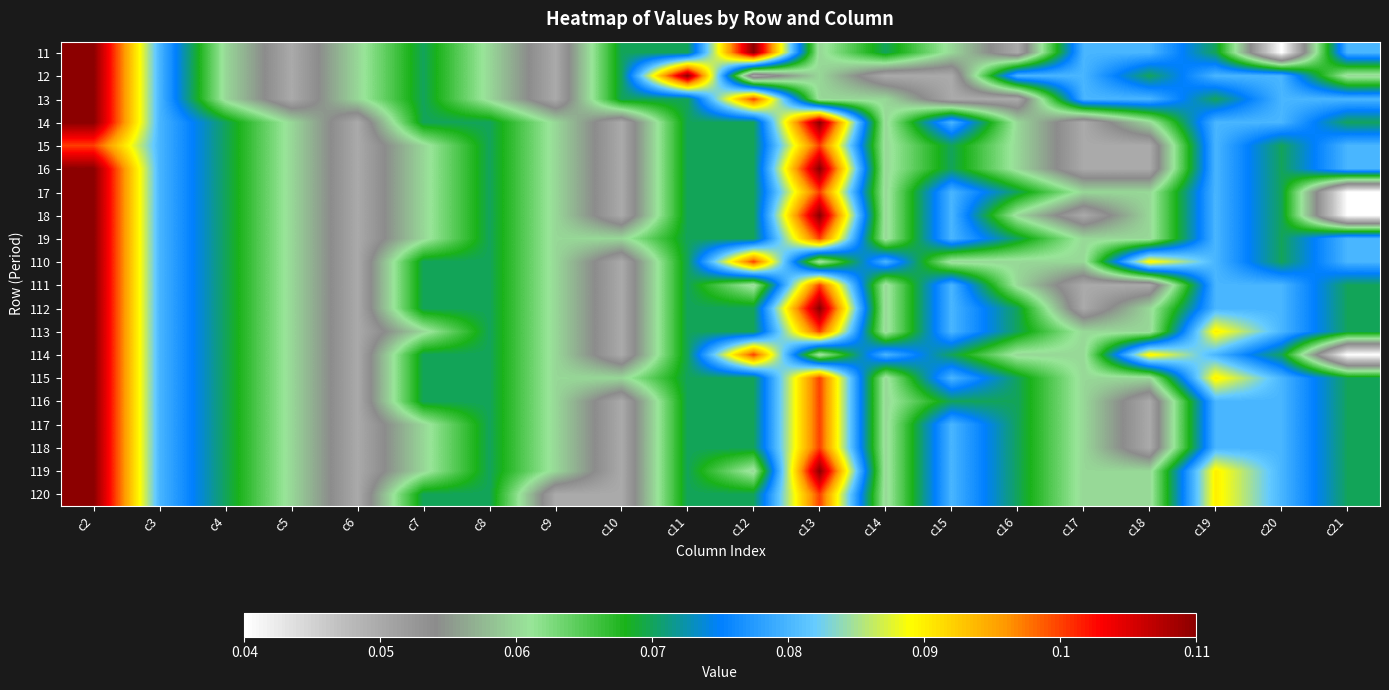

Reading right to left, extract all data points from this chart.

11: c21=0.1	c20=0.0	c19=0.1	c18=0.1	c17=0.1	c16=0.1	c15=0.1	c14=0.1	c13=0.1	c12=0.1	c11=0.1	c10=0.1	c9=0.1	c8=0.1	c7=0.1	c6=0.1	c5=0.1	c4=0.1	c3=0.1	c2=0.1
12: c21=0.1	c20=0.1	c19=0.1	c18=0.1	c17=0.1	c16=0.1	c15=0.1	c14=0.1	c13=0.1	c12=0.1	c11=0.1	c10=0.1	c9=0.1	c8=0.1	c7=0.1	c6=0.1	c5=0.1	c4=0.1	c3=0.1	c2=0.1
13: c21=0.1	c20=0.1	c19=0.1	c18=0.1	c17=0.1	c16=0.1	c15=0.1	c14=0.1	c13=0.1	c12=0.1	c11=0.1	c10=0.1	c9=0.1	c8=0.1	c7=0.1	c6=0.1	c5=0.1	c4=0.1	c3=0.1	c2=0.1
14: c21=0.1	c20=0.1	c19=0.1	c18=0.1	c17=0.1	c16=0.1	c15=0.1	c14=0.1	c13=0.1	c12=0.1	c11=0.1	c10=0.1	c9=0.1	c8=0.1	c7=0.1	c6=0.1	c5=0.1	c4=0.1	c3=0.1	c2=0.1
15: c21=0.1	c20=0.1	c19=0.1	c18=0.1	c17=0.1	c16=0.1	c15=0.1	c14=0.1	c13=0.1	c12=0.1	c11=0.1	c10=0.1	c9=0.1	c8=0.1	c7=0.1	c6=0.1	c5=0.1	c4=0.1	c3=0.1	c2=0.1
16: c21=0.1	c20=0.1	c19=0.1	c18=0.1	c17=0.1	c16=0.1	c15=0.1	c14=0.1	c13=0.1	c12=0.1	c11=0.1	c10=0.1	c9=0.1	c8=0.1	c7=0.1	c6=0.1	c5=0.1	c4=0.1	c3=0.1	c2=0.1
17: c21=0.0	c20=0.1	c19=0.1	c18=0.1	c17=0.1	c16=0.1	c15=0.1	c14=0.1	c13=0.1	c12=0.1	c11=0.1	c10=0.1	c9=0.1	c8=0.1	c7=0.1	c6=0.1	c5=0.1	c4=0.1	c3=0.1	c2=0.1
18: c21=0.0	c20=0.1	c19=0.1	c18=0.1	c17=0.1	c16=0.1	c15=0.1	c14=0.1	c13=0.1	c12=0.1	c11=0.1	c10=0.1	c9=0.1	c8=0.1	c7=0.1	c6=0.1	c5=0.1	c4=0.1	c3=0.1	c2=0.1
19: c21=0.1	c20=0.1	c19=0.1	c18=0.1	c17=0.1	c16=0.1	c15=0.1	c14=0.1	c13=0.1	c12=0.1	c11=0.1	c10=0.1	c9=0.1	c8=0.1	c7=0.1	c6=0.1	c5=0.1	c4=0.1	c3=0.1	c2=0.1
110: c21=0.1	c20=0.1	c19=0.1	c18=0.1	c17=0.1	c16=0.1	c15=0.1	c14=0.1	c13=0.1	c12=0.1	c11=0.1	c10=0.1	c9=0.1	c8=0.1	c7=0.1	c6=0.1	c5=0.1	c4=0.1	c3=0.1	c2=0.1
111: c21=0.1	c20=0.1	c19=0.1	c18=0.1	c17=0.1	c16=0.1	c15=0.1	c14=0.1	c13=0.1	c12=0.1	c11=0.1	c10=0.1	c9=0.1	c8=0.1	c7=0.1	c6=0.1	c5=0.1	c4=0.1	c3=0.1	c2=0.1
112: c21=0.1	c20=0.1	c19=0.1	c18=0.1	c17=0.1	c16=0.1	c15=0.1	c14=0.1	c13=0.1	c12=0.1	c11=0.1	c10=0.1	c9=0.1	c8=0.1	c7=0.1	c6=0.1	c5=0.1	c4=0.1	c3=0.1	c2=0.1
113: c21=0.1	c20=0.1	c19=0.1	c18=0.1	c17=0.1	c16=0.1	c15=0.1	c14=0.1	c13=0.1	c12=0.1	c11=0.1	c10=0.1	c9=0.1	c8=0.1	c7=0.1	c6=0.1	c5=0.1	c4=0.1	c3=0.1	c2=0.1
114: c21=0.0	c20=0.1	c19=0.1	c18=0.1	c17=0.1	c16=0.1	c15=0.1	c14=0.1	c13=0.1	c12=0.1	c11=0.1	c10=0.1	c9=0.1	c8=0.1	c7=0.1	c6=0.1	c5=0.1	c4=0.1	c3=0.1	c2=0.1
115: c21=0.1	c20=0.1	c19=0.1	c18=0.1	c17=0.1	c16=0.1	c15=0.1	c14=0.1	c13=0.1	c12=0.1	c11=0.1	c10=0.1	c9=0.1	c8=0.1	c7=0.1	c6=0.1	c5=0.1	c4=0.1	c3=0.1	c2=0.1
116: c21=0.1	c20=0.1	c19=0.1	c18=0.1	c17=0.1	c16=0.1	c15=0.1	c14=0.1	c13=0.1	c12=0.1	c11=0.1	c10=0.1	c9=0.1	c8=0.1	c7=0.1	c6=0.1	c5=0.1	c4=0.1	c3=0.1	c2=0.1
117: c21=0.1	c20=0.1	c19=0.1	c18=0.1	c17=0.1	c16=0.1	c15=0.1	c14=0.1	c13=0.1	c12=0.1	c11=0.1	c10=0.1	c9=0.1	c8=0.1	c7=0.1	c6=0.1	c5=0.1	c4=0.1	c3=0.1	c2=0.1
118: c21=0.1	c20=0.1	c19=0.1	c18=0.1	c17=0.1	c16=0.1	c15=0.1	c14=0.1	c13=0.1	c12=0.1	c11=0.1	c10=0.1	c9=0.1	c8=0.1	c7=0.1	c6=0.1	c5=0.1	c4=0.1	c3=0.1	c2=0.1
119: c21=0.1	c20=0.1	c19=0.1	c18=0.1	c17=0.1	c16=0.1	c15=0.1	c14=0.1	c13=0.1	c12=0.1	c11=0.1	c10=0.1	c9=0.1	c8=0.1	c7=0.1	c6=0.1	c5=0.1	c4=0.1	c3=0.1	c2=0.1
120: c21=0.1	c20=0.1	c19=0.1	c18=0.1	c17=0.1	c16=0.1	c15=0.1	c14=0.1	c13=0.1	c12=0.1	c11=0.1	c10=0.1	c9=0.1	c8=0.1	c7=0.1	c6=0.1	c5=0.1	c4=0.1	c3=0.1	c2=0.1